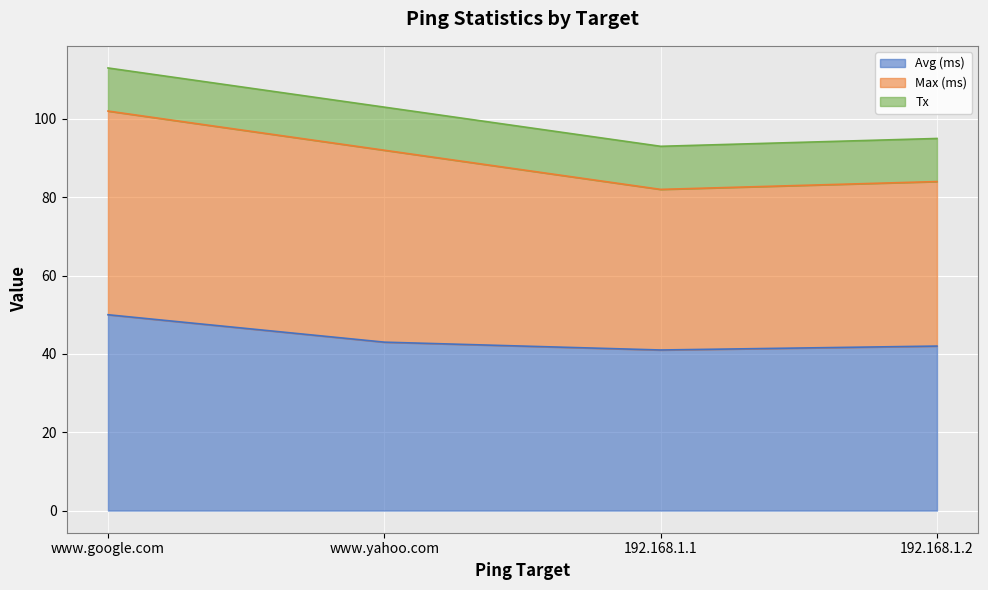

What is the label of the 3rd point from the right?

www.yahoo.com